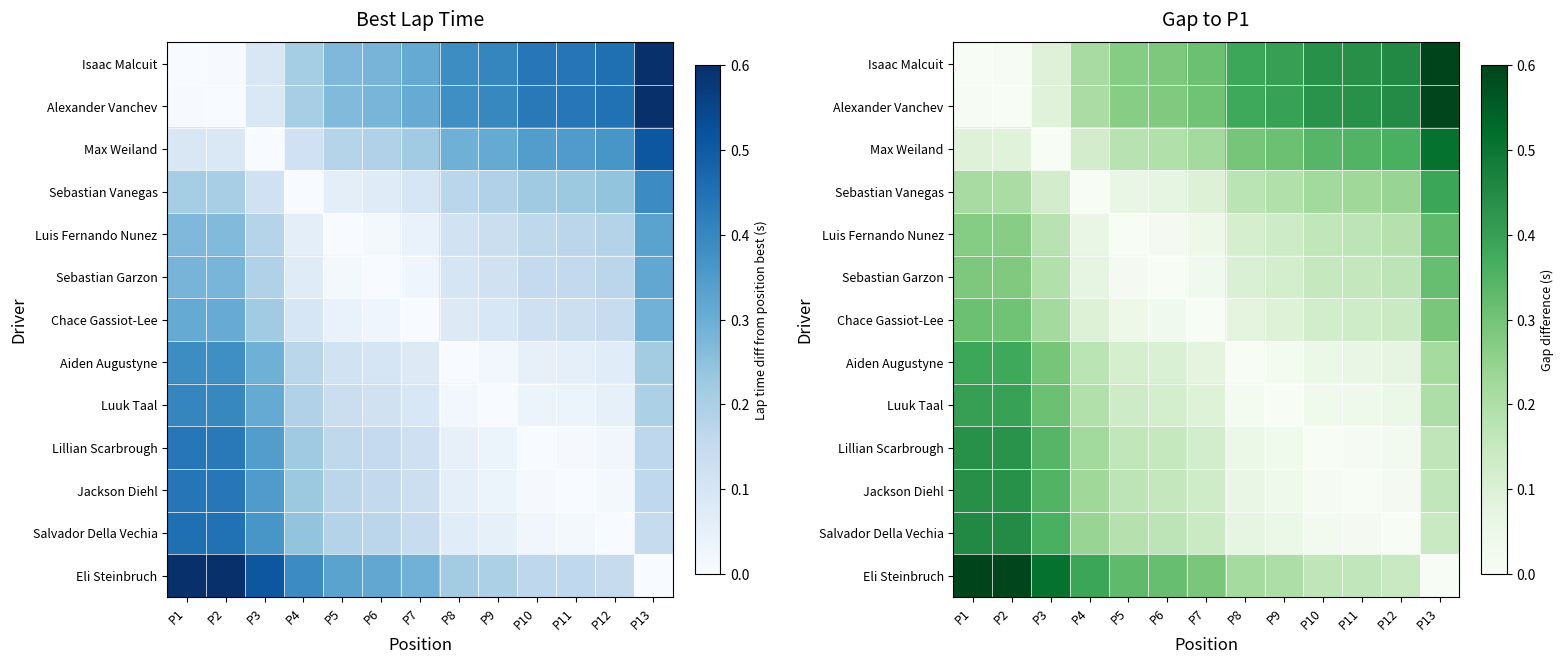

What is the difference between the second highest and second lowest values in the Aiden Augustyne series?

0.4